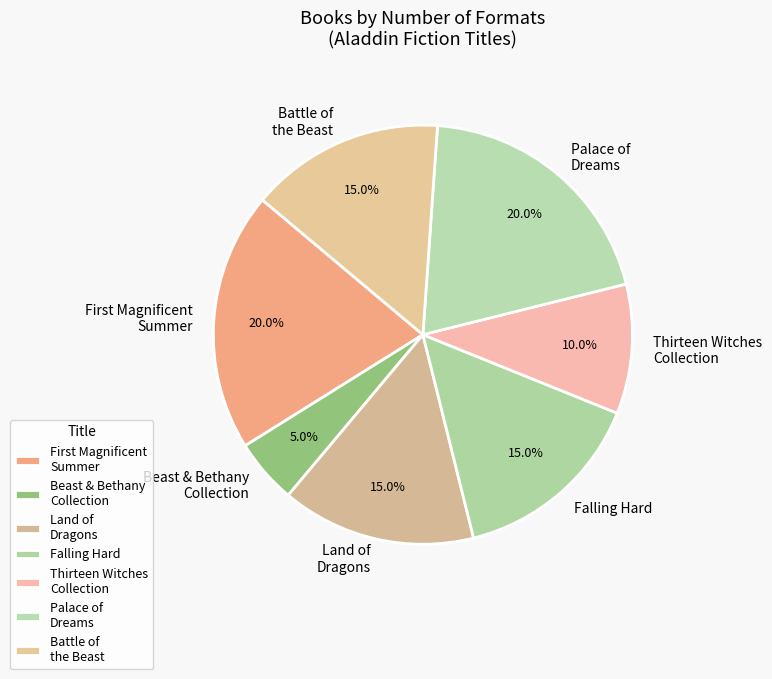

What is the smallest slice in the pie chart?

Beast & Bethany Collection